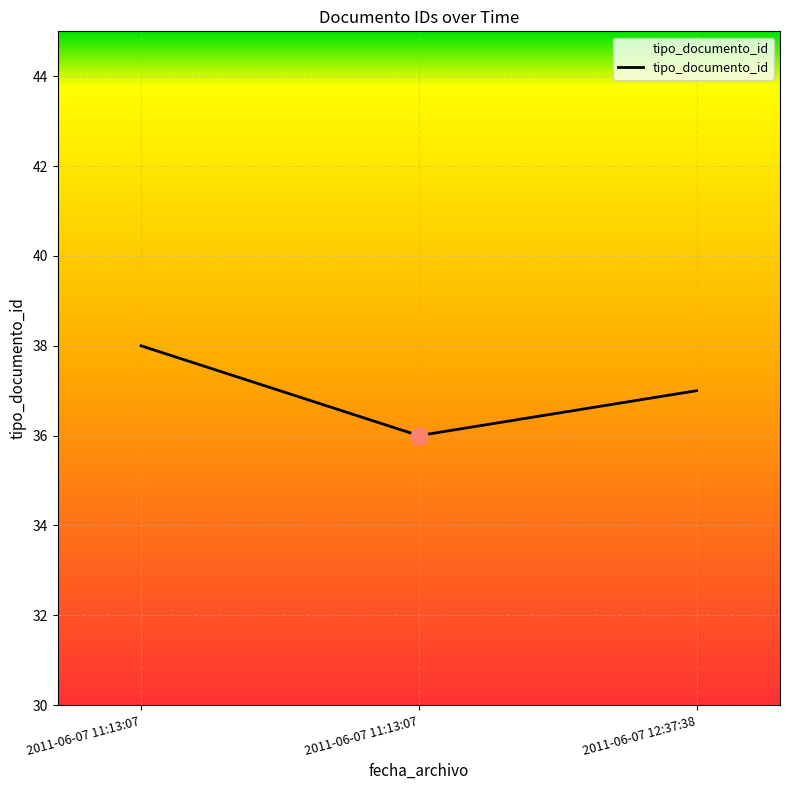

The value at 2011-06-07 11:13:07 is 38. True or false?

True